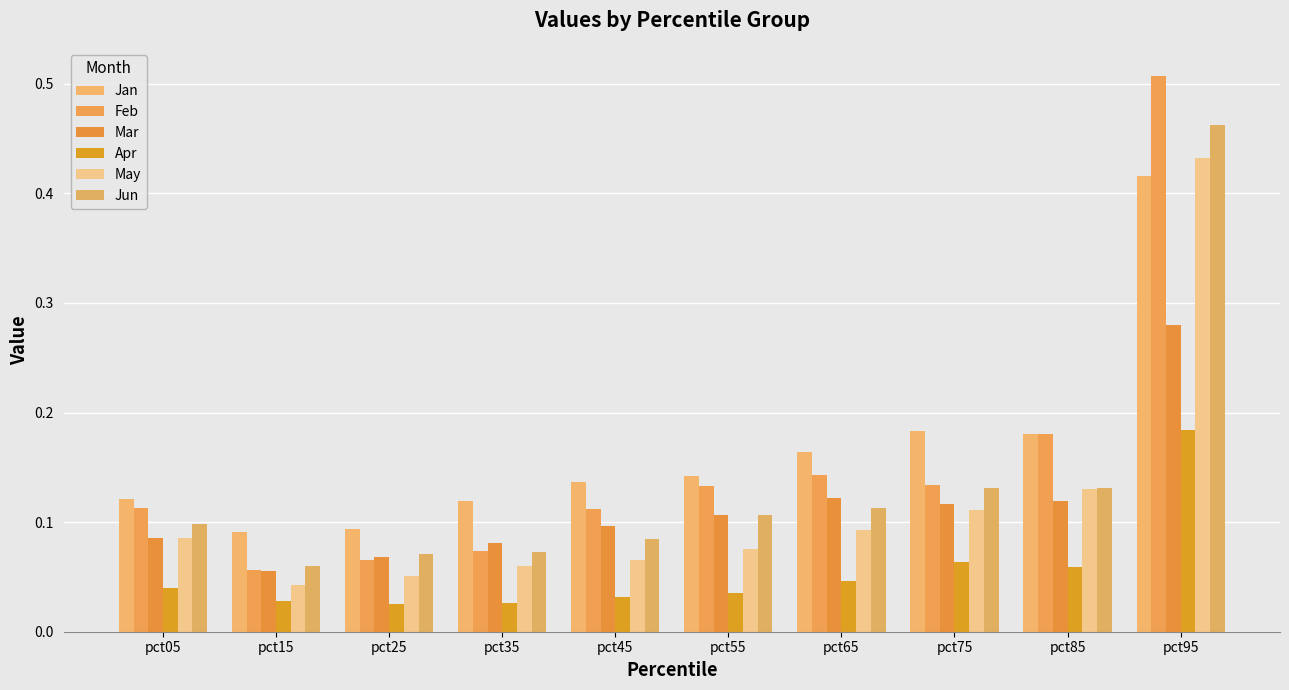

Which series has the widest spread of values?

Feb